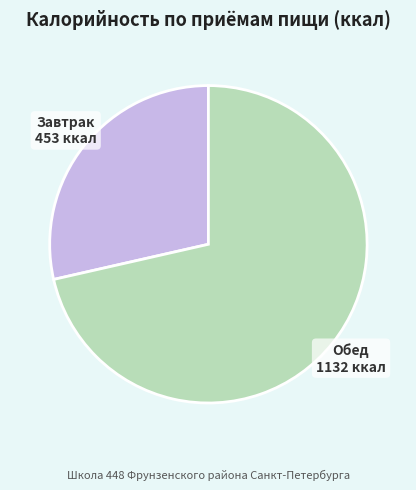

How many slices are in this pie chart?

2